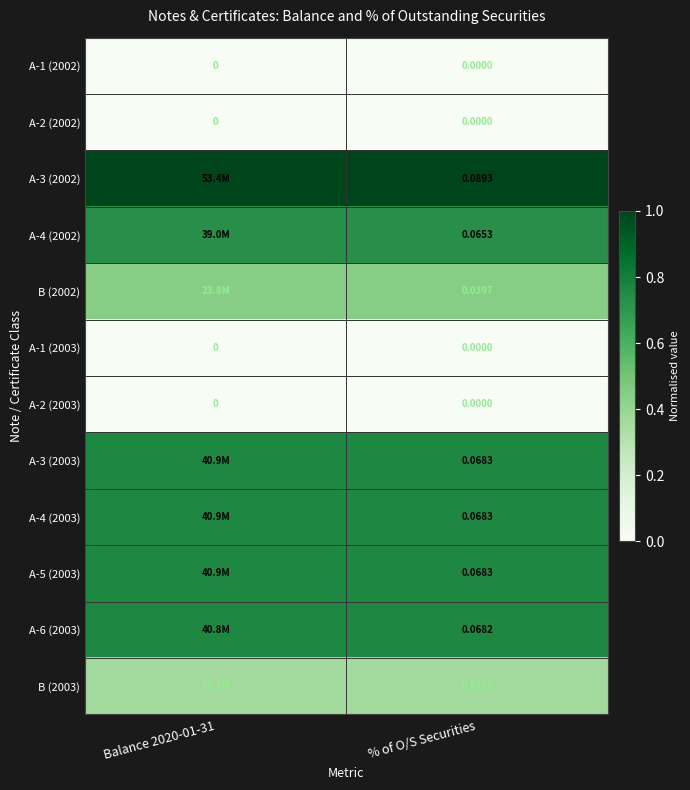

Is the value of A-3 (2003) at % of O/S Securities greater than the value of A-2 (2003) at Balance 2020-01-31?

Yes